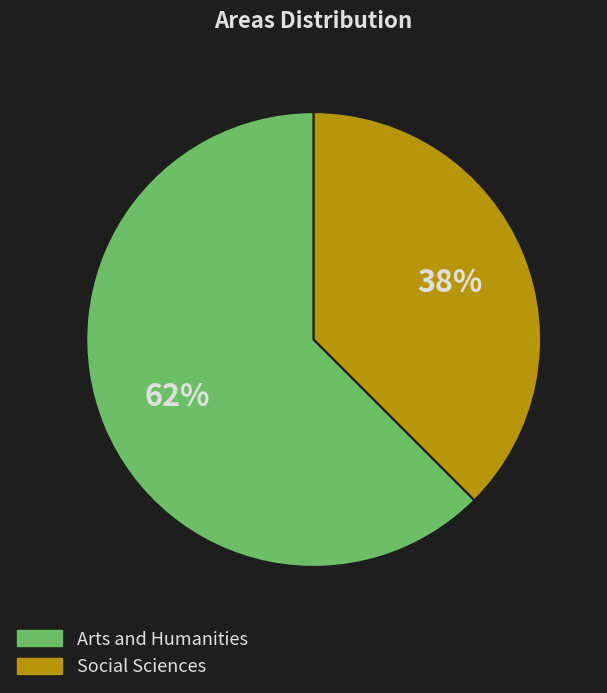

Between Arts and Humanities and Social Sciences, which is larger?

Arts and Humanities